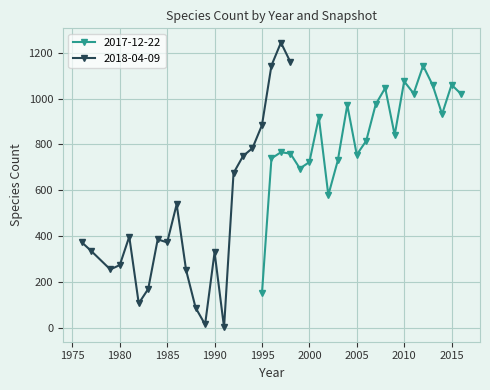

Does the chart display data point markers on the line(s)?

Yes